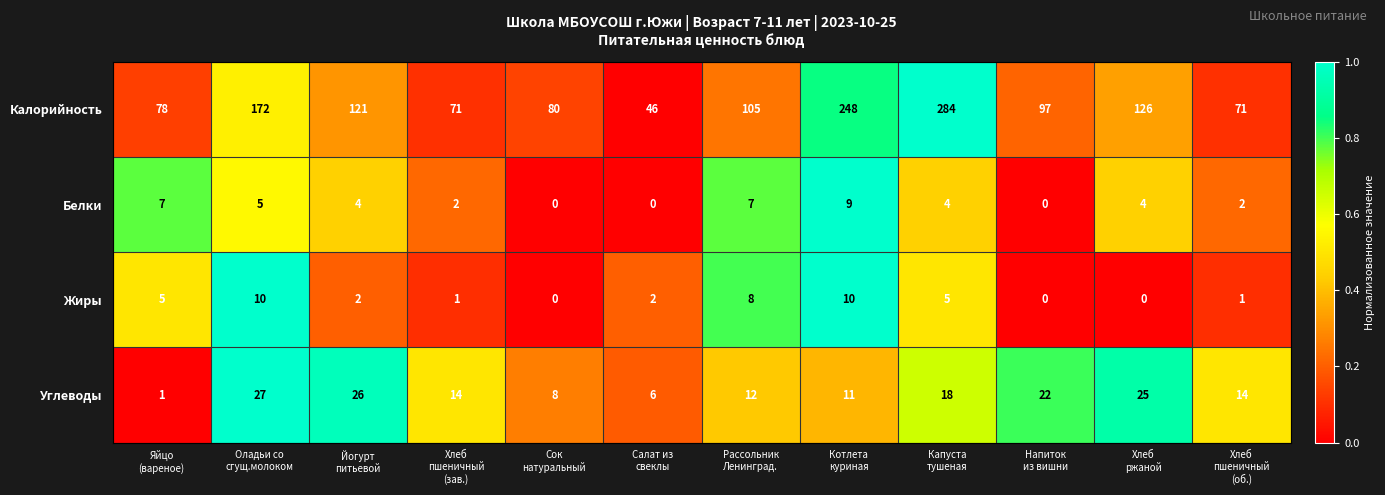

At which category is the sum across all series the highest?

Капуста
тушеная